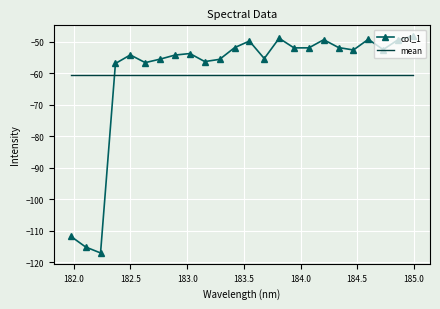

What is the minimum value shown in the chart?

-117.1